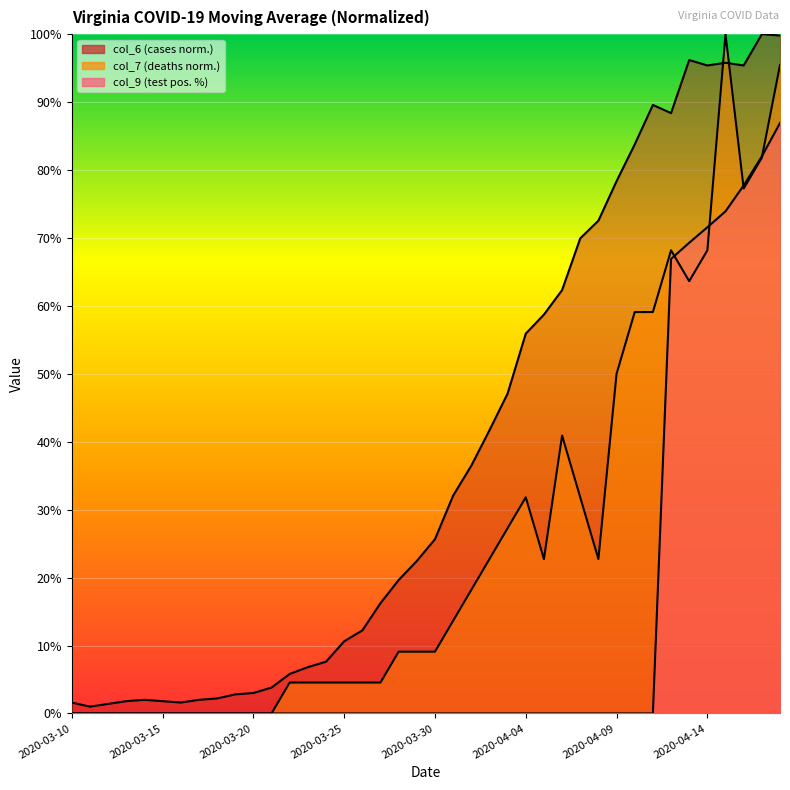

What position from the right is 2020-03-27?

23